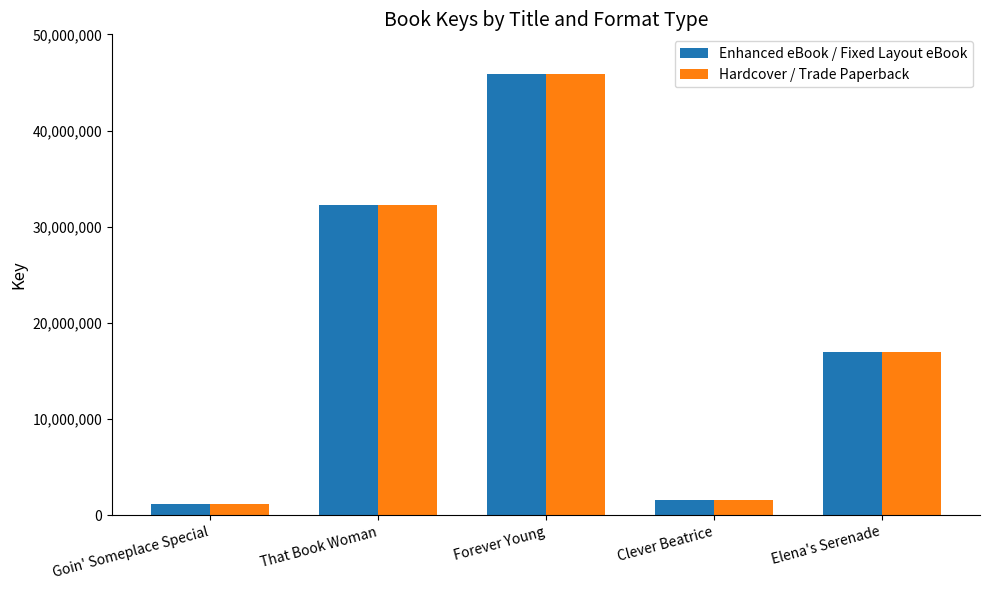

At which category is the sum across all series the highest?

Forever Young